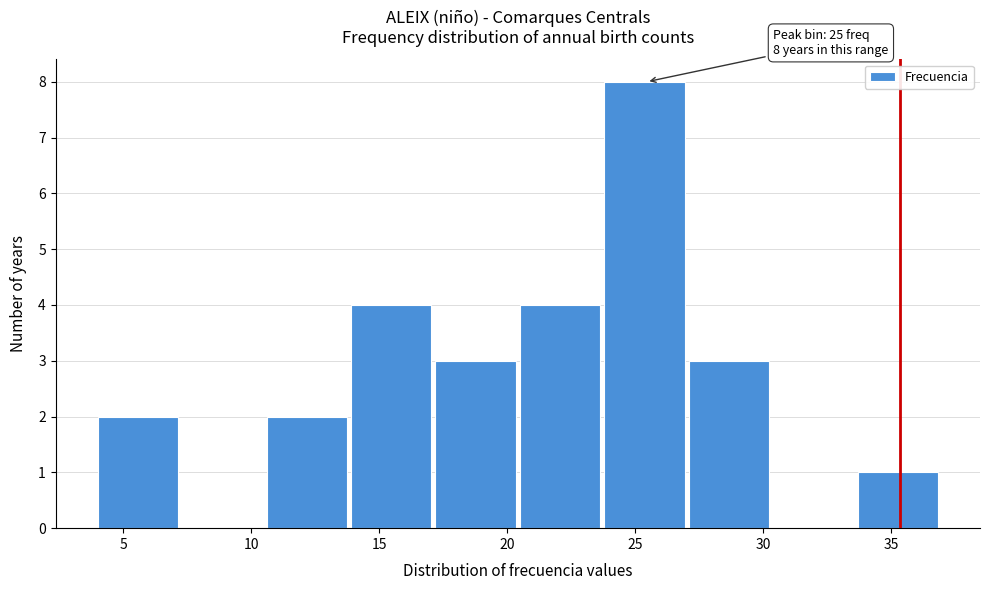

Which range on the x-axis has the tallest bar?

23.8 to 27.1